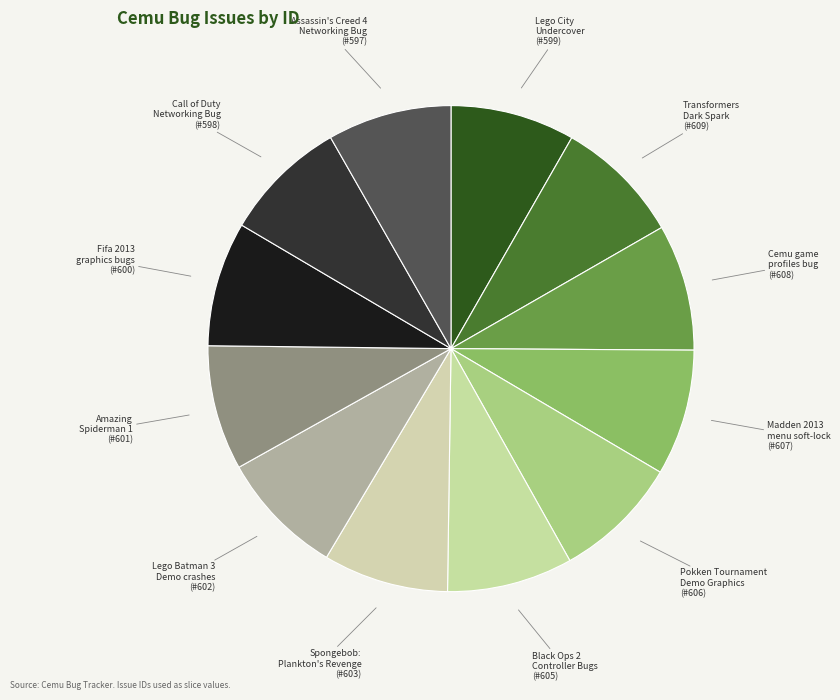

Combined, do Assassin's Creed 4 Networking Bug and Pokken Tournament Demo Graphics account for over 50%?

No